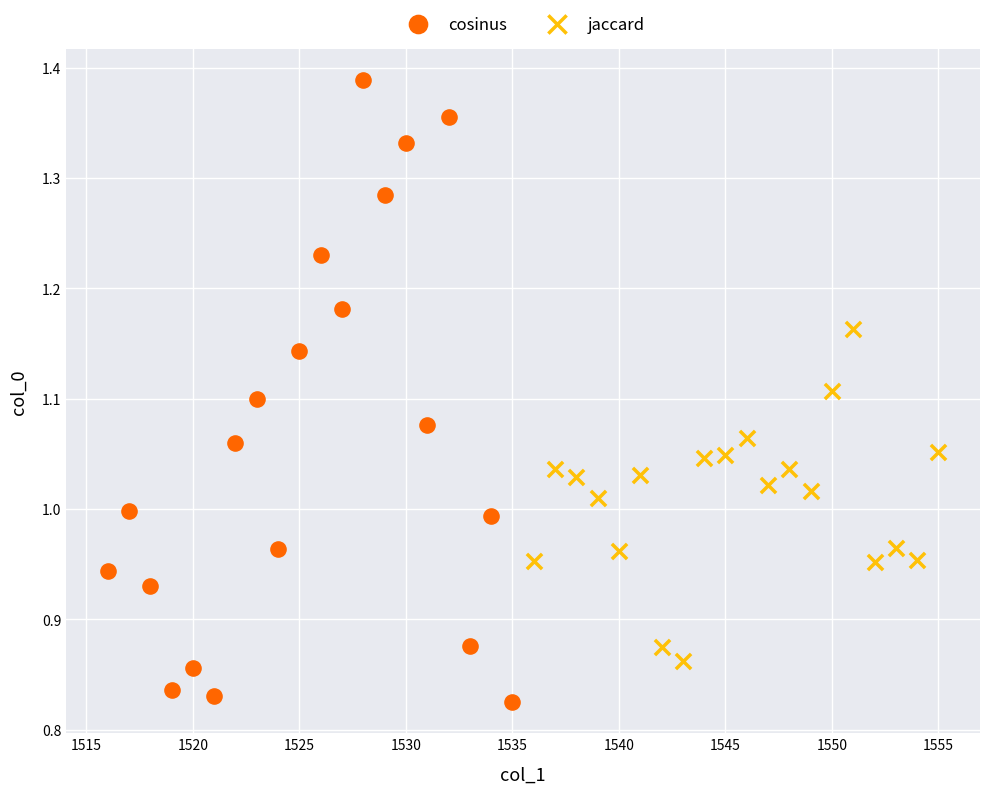

Which series has the largest Y range (max minus min)?

cosinus